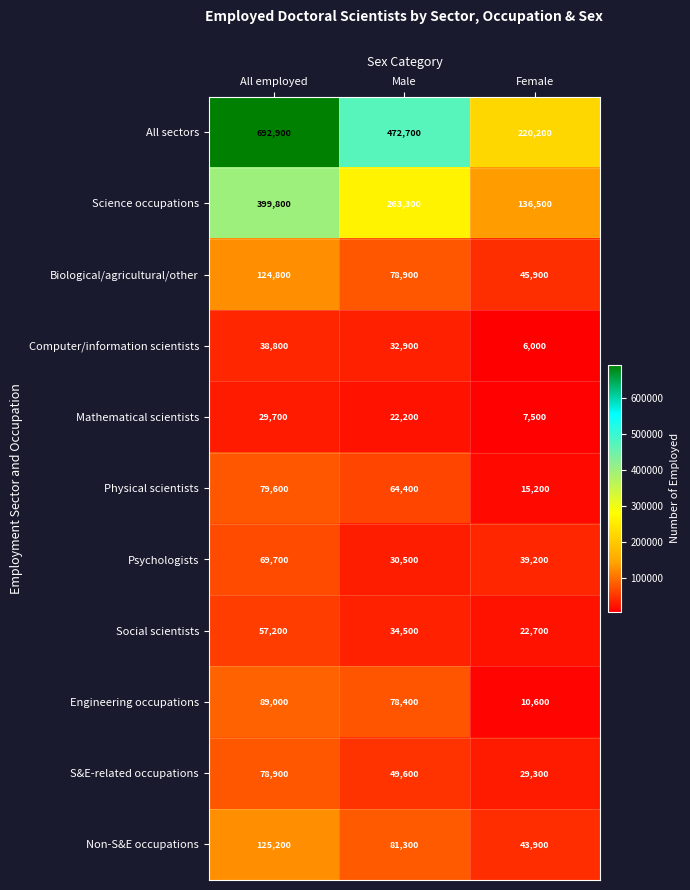

What is the difference between the highest and lowest values at Female?

214200